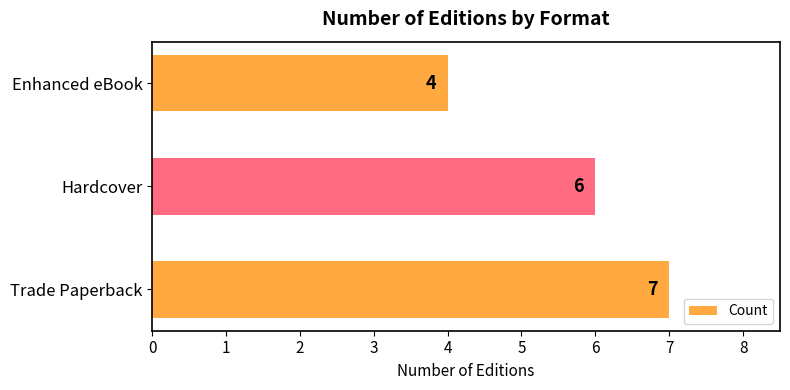

List the labels in order of value, smallest first.

Enhanced eBook, Hardcover, Trade Paperback